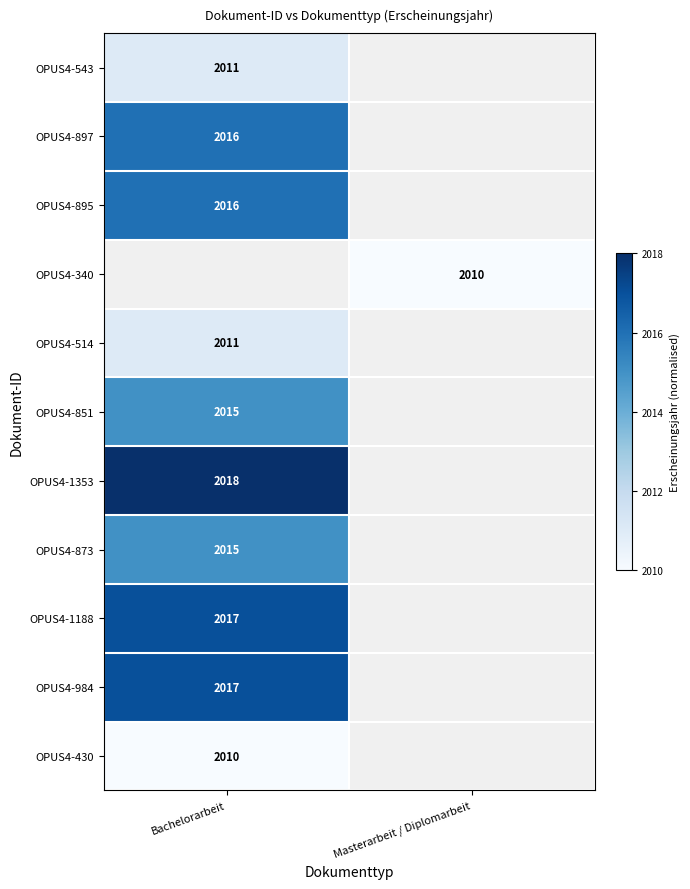

Between Masterarbeit / Diplomarbeit and Bachelorarbeit, which is larger?

Bachelorarbeit